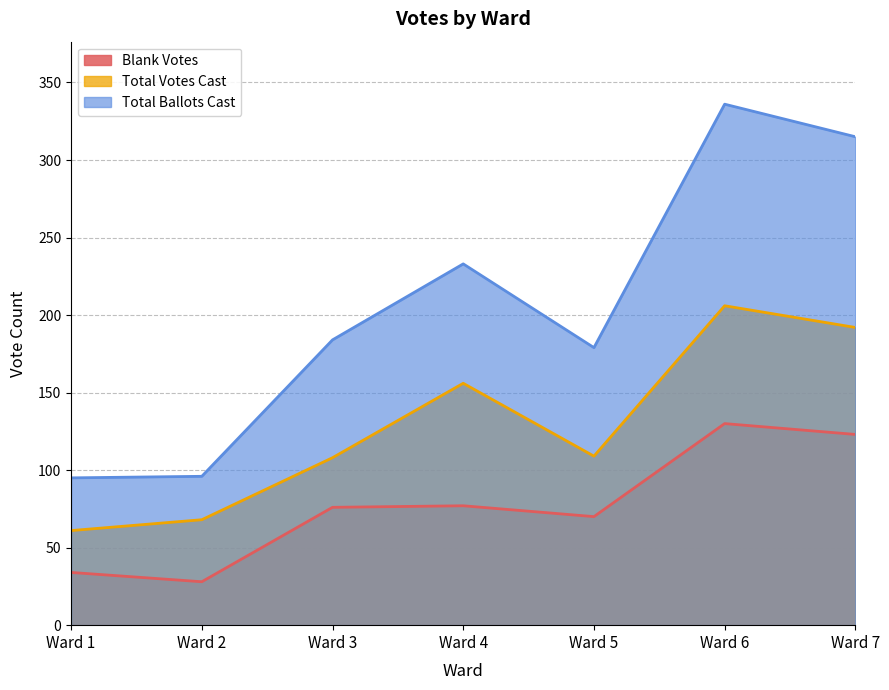

True or false: Total Ballots Cast and Total Votes Cast intersect in this chart.

False